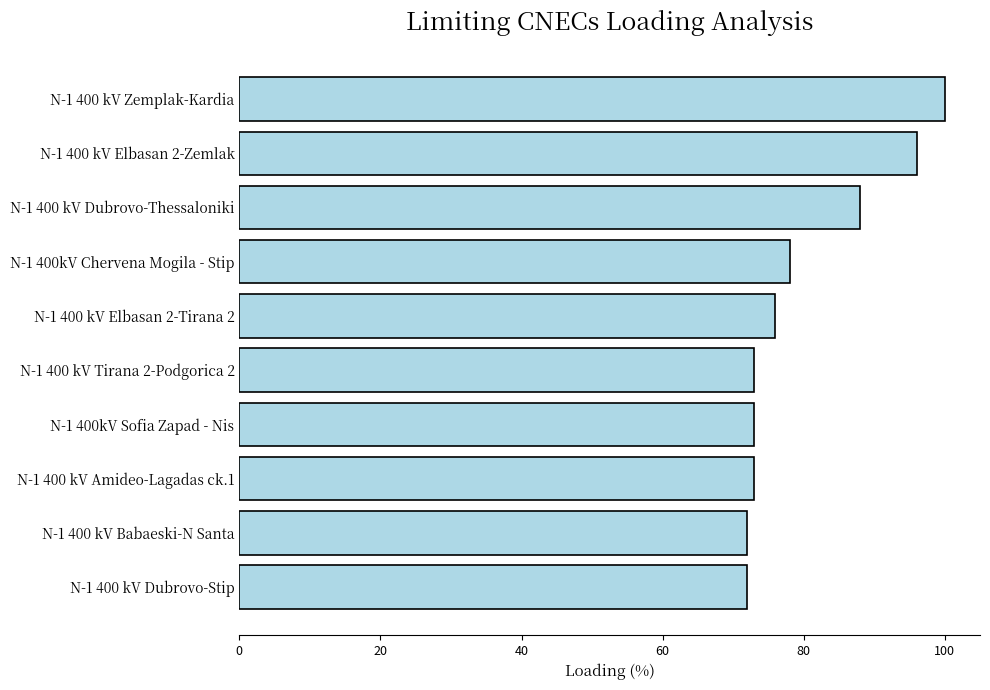

What is the sum of all values?

801